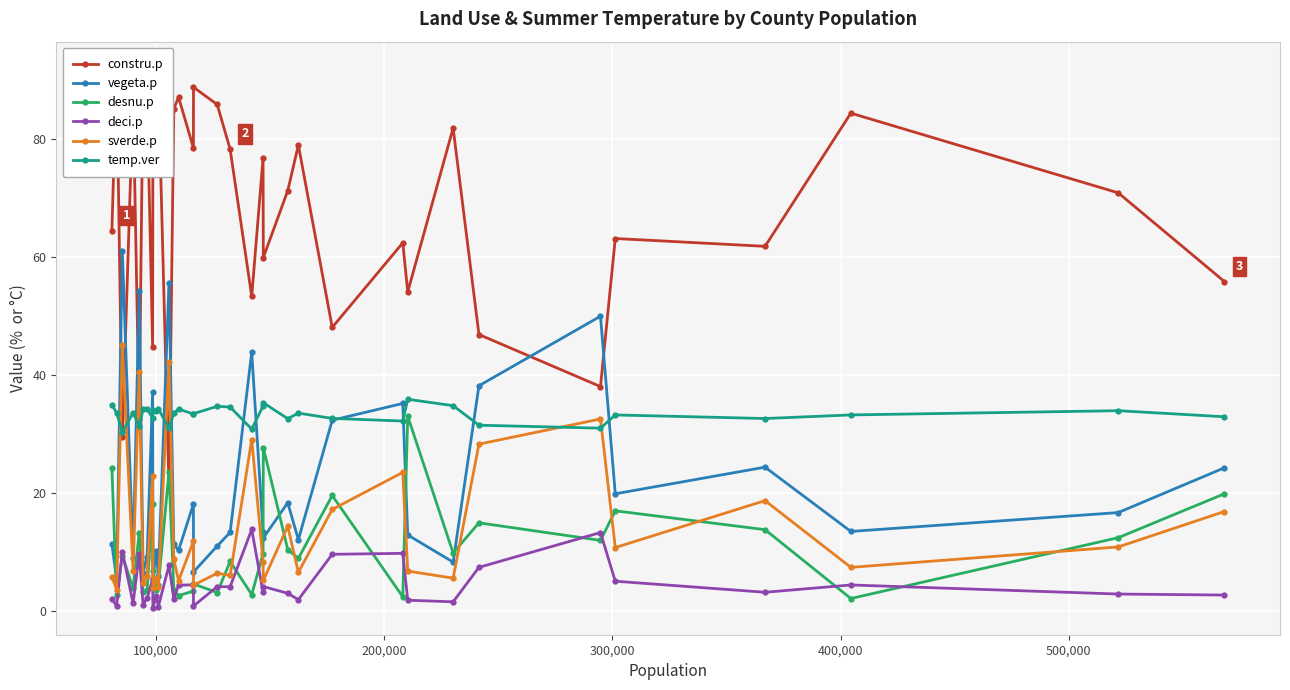

In temp.ver, how many points are lower than both neighbors (excluding endpoints)?

11